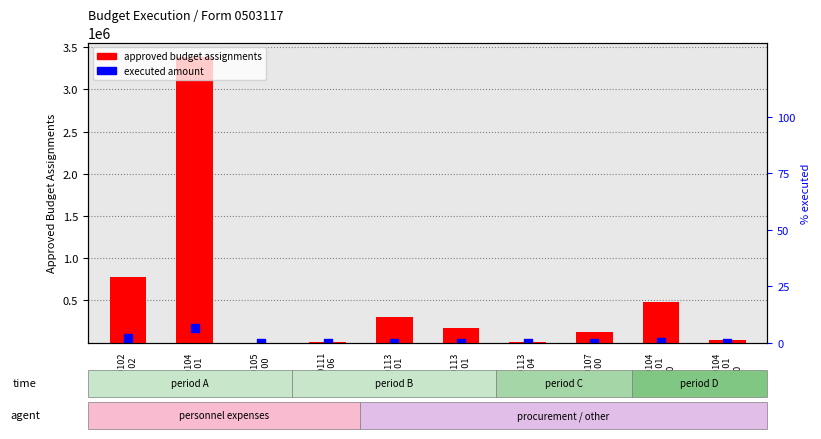

Which series has the largest total across all categories?

approved budget